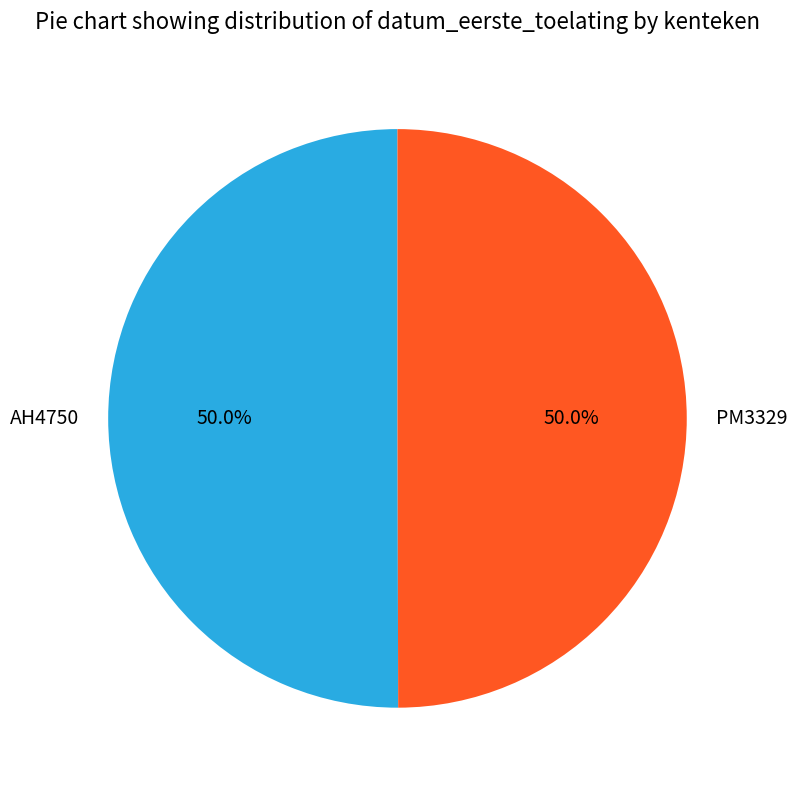

Count the number of slices in the pie.

2